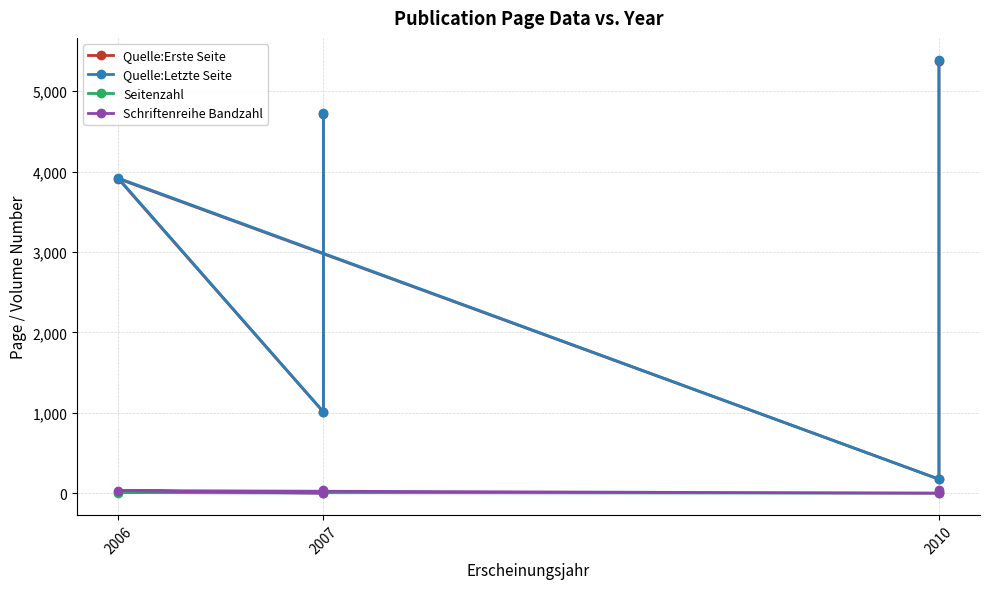

What is the difference between the second highest and minimum values in the Seitenzahl series?

7